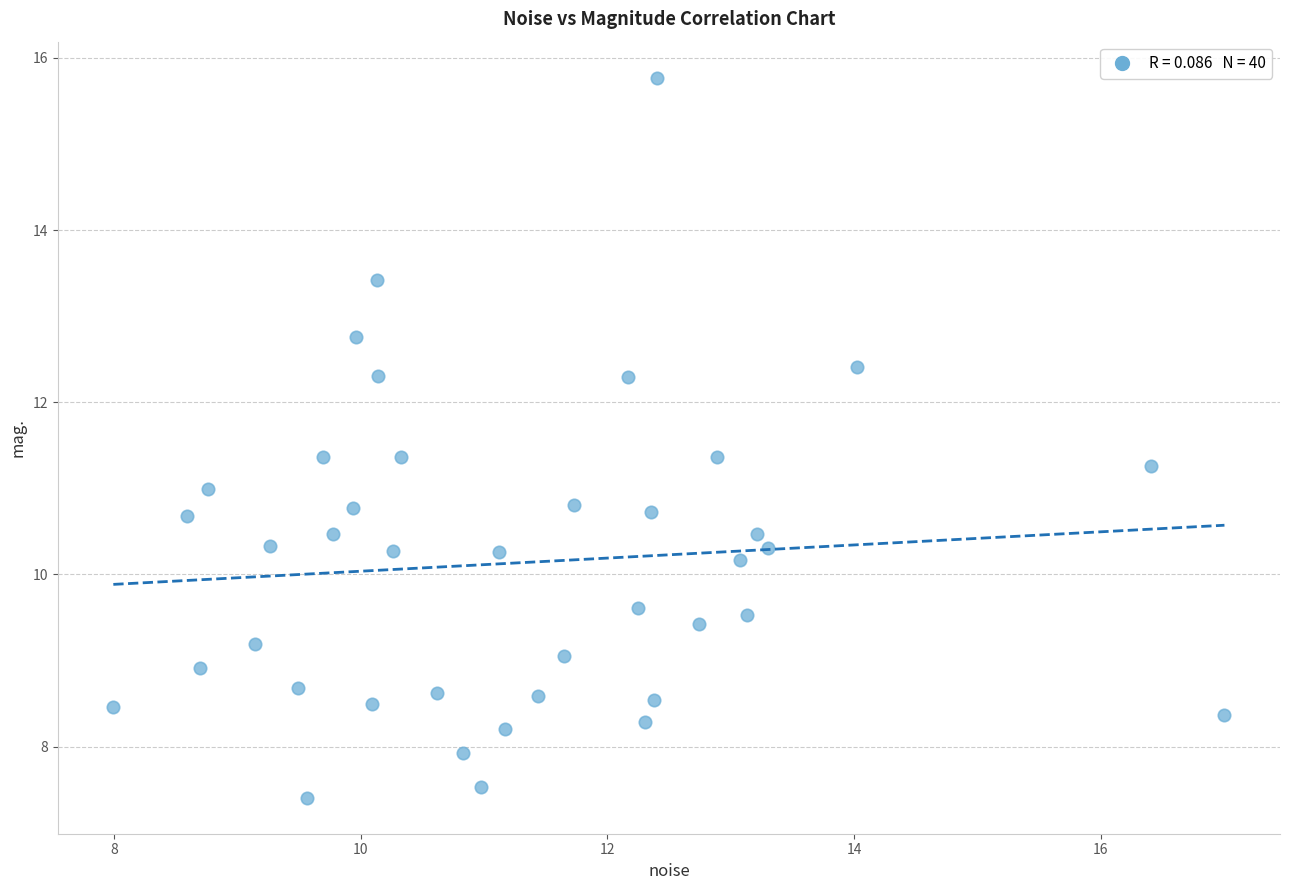

What is the range of Y values (max minus min)?

8.4